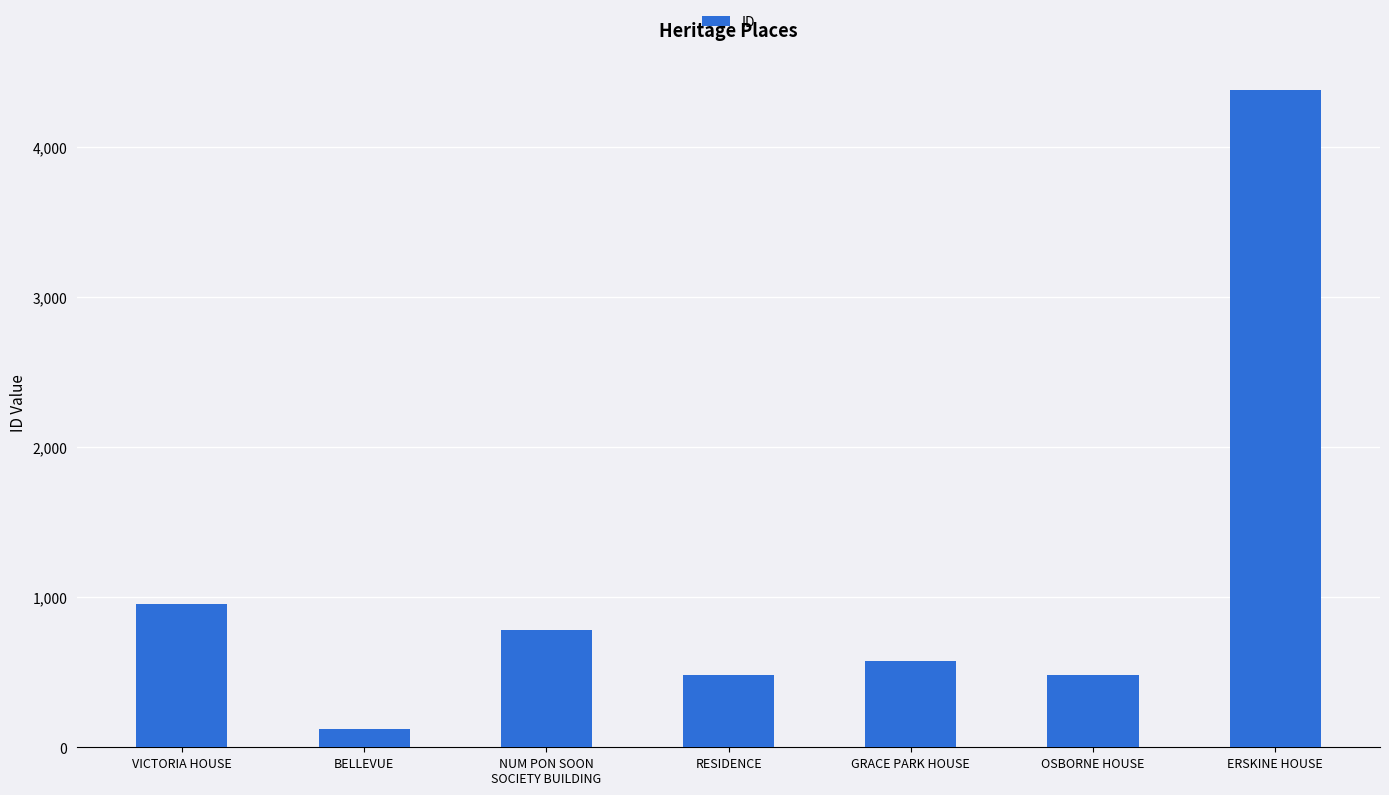

Approximately how many times larger is the value at OSBORNE HOUSE compared to VICTORIA HOUSE?

0.5